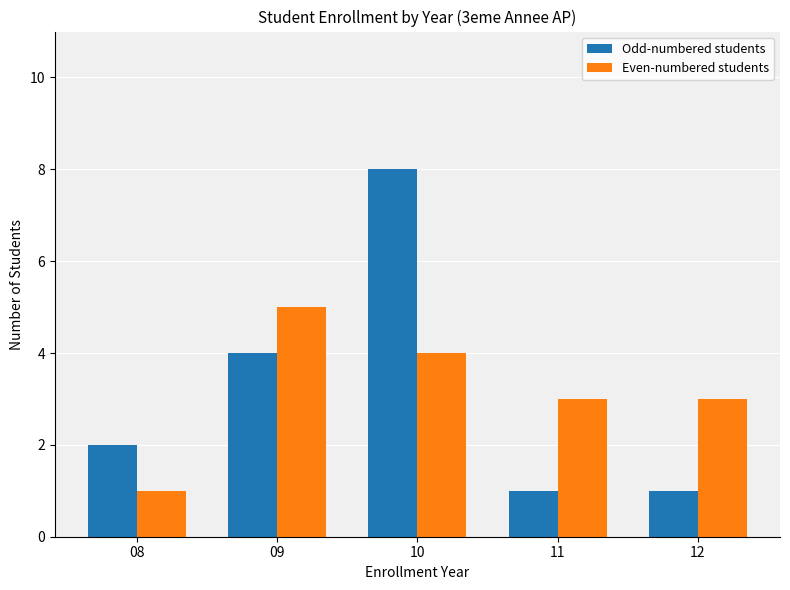

True or false: Even-numbered students has a value of 5 at 10.

False